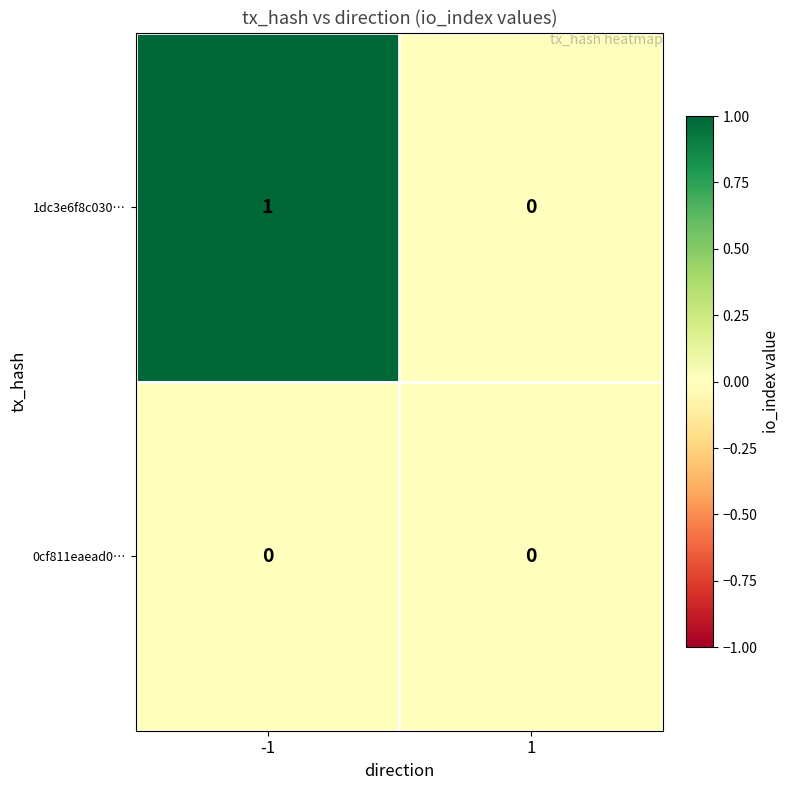

Count the number of data series in this chart.

2